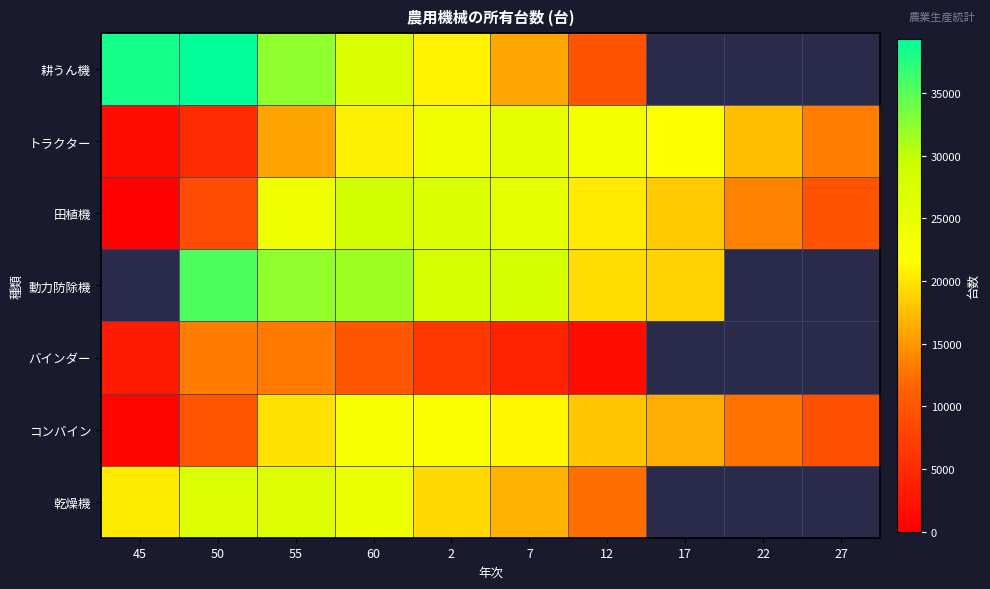

List the labels in order of 田植機 value, smallest first.

45, 50, 27, 22, 17, 12, 55, 7, 2, 60